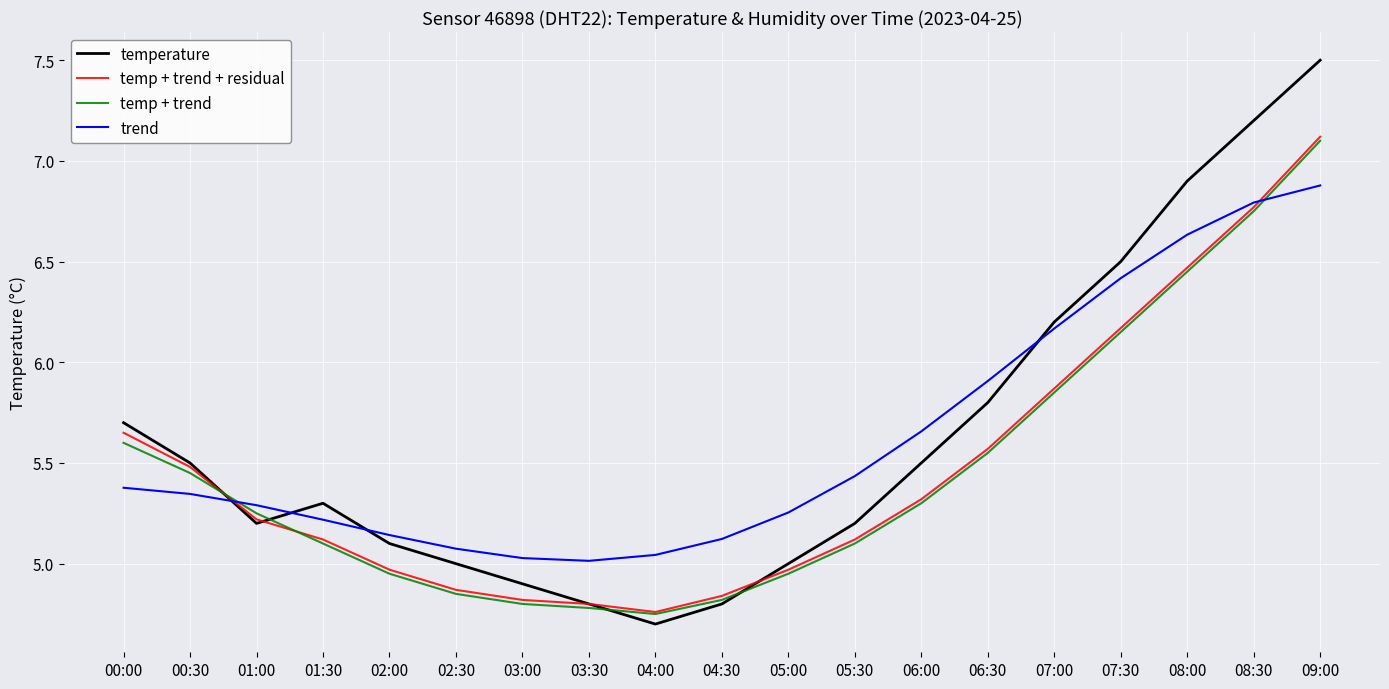

Which series ends up on top after the final intersection of trend and temperature?

temperature